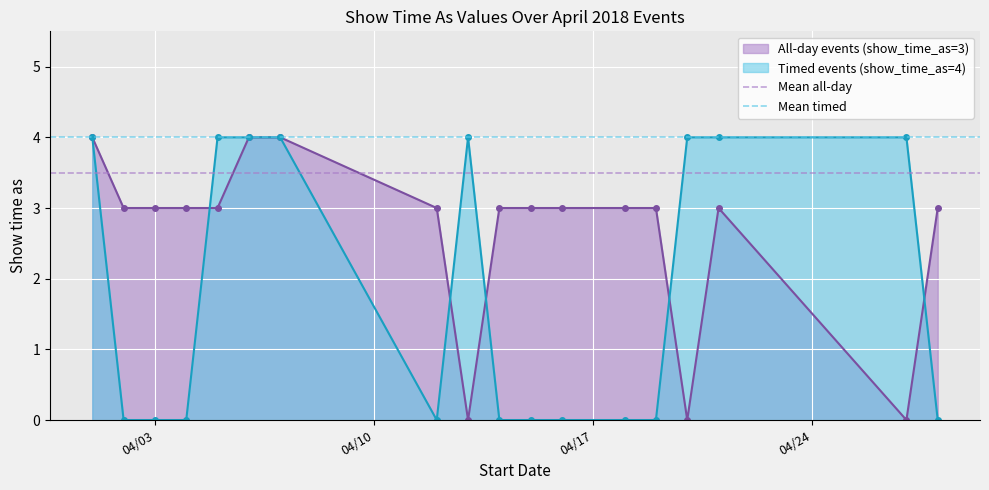

True or false: All-day events (show_time_as=3) has more than 0 interior local peaks.

True